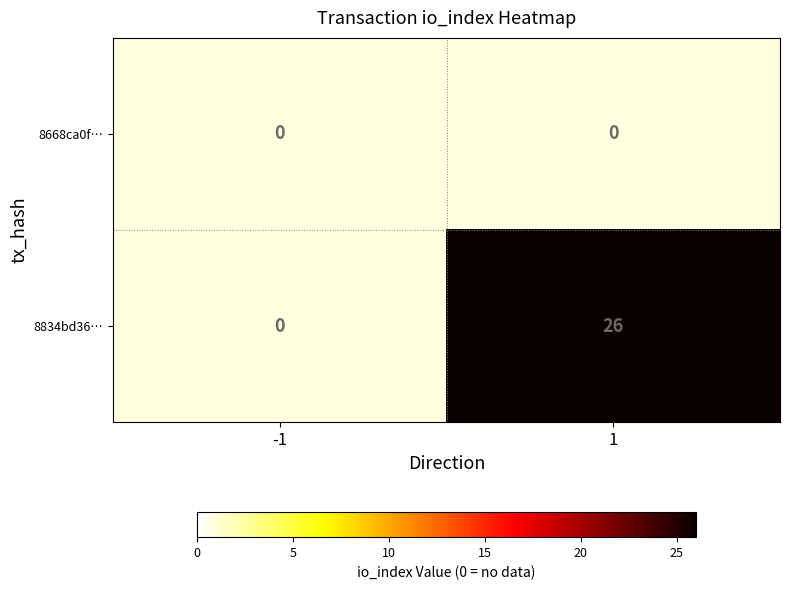

How many series are shown in this chart?

2